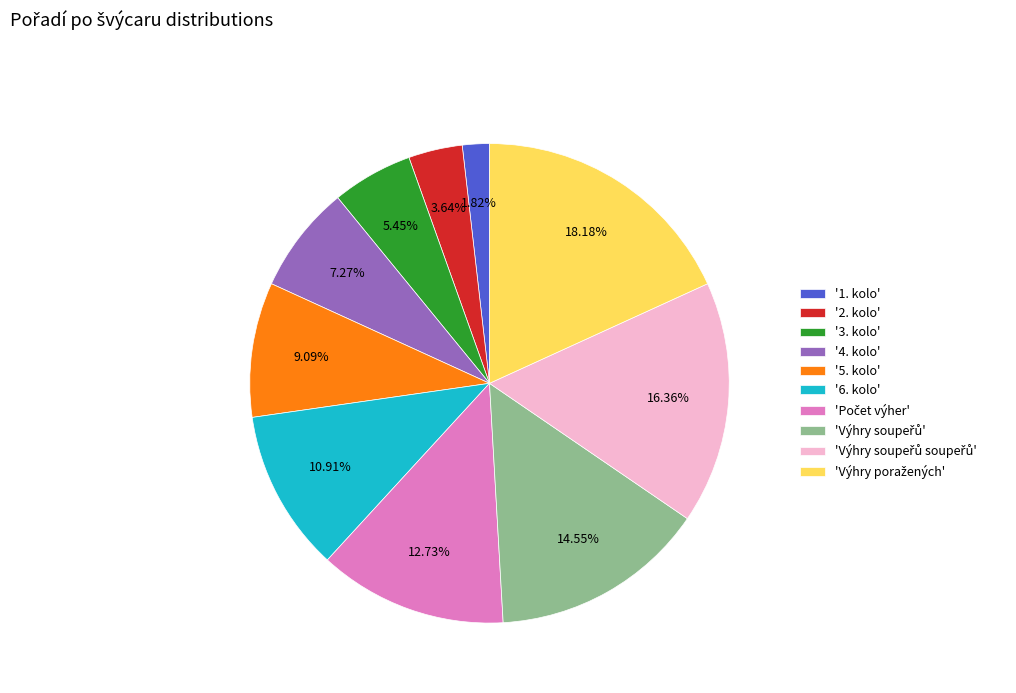

Is the sum of '5. kolo' and '6. kolo' greater than half?

No